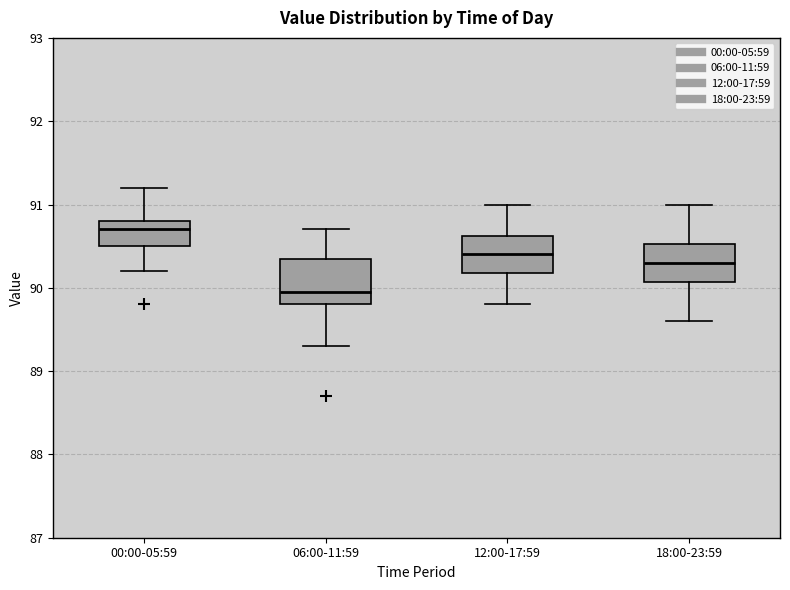

Where is the lower edge of the box for 12:00-17:59 on the y-axis? The values are not printed on the chart, so give them approximately, as read against the axis.

90.2